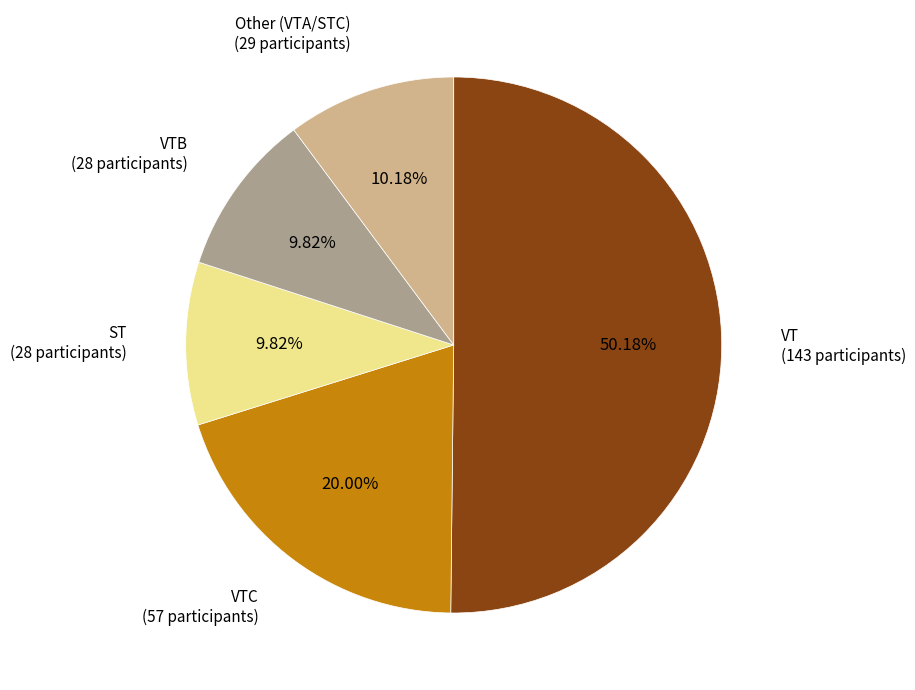

To the nearest percent, what is the average slice percentage?

20%